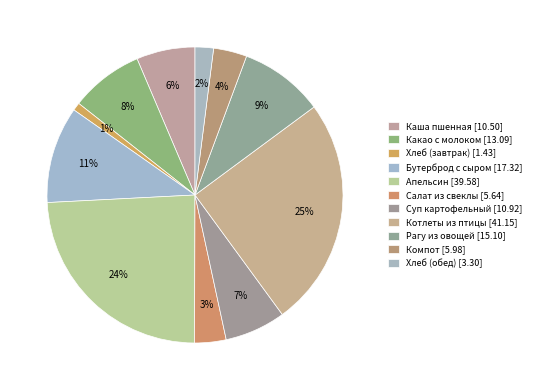

How many slices are in this pie chart?

11